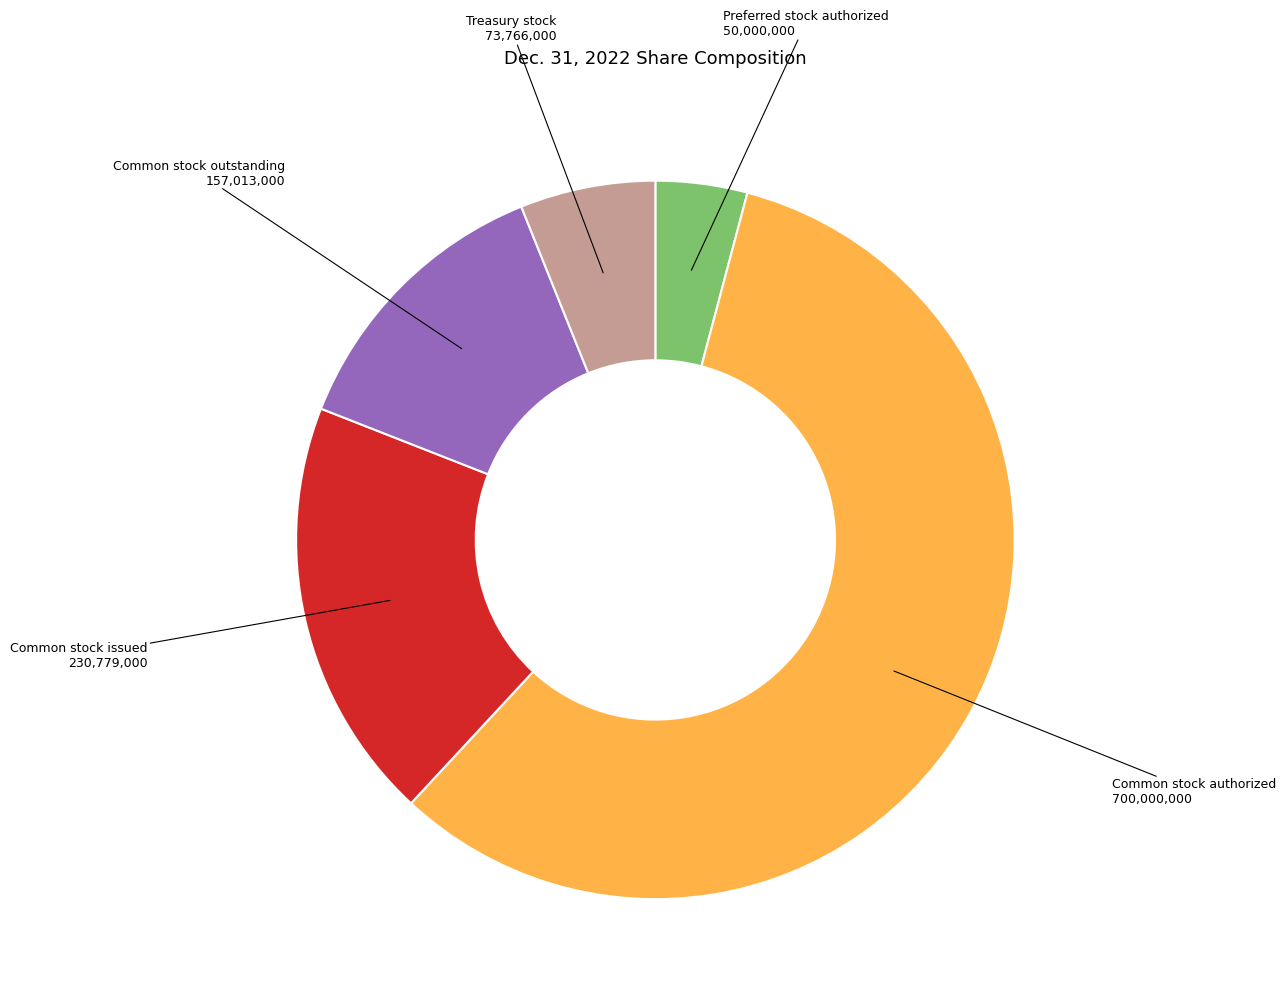

Does any single category account for the majority?

Yes